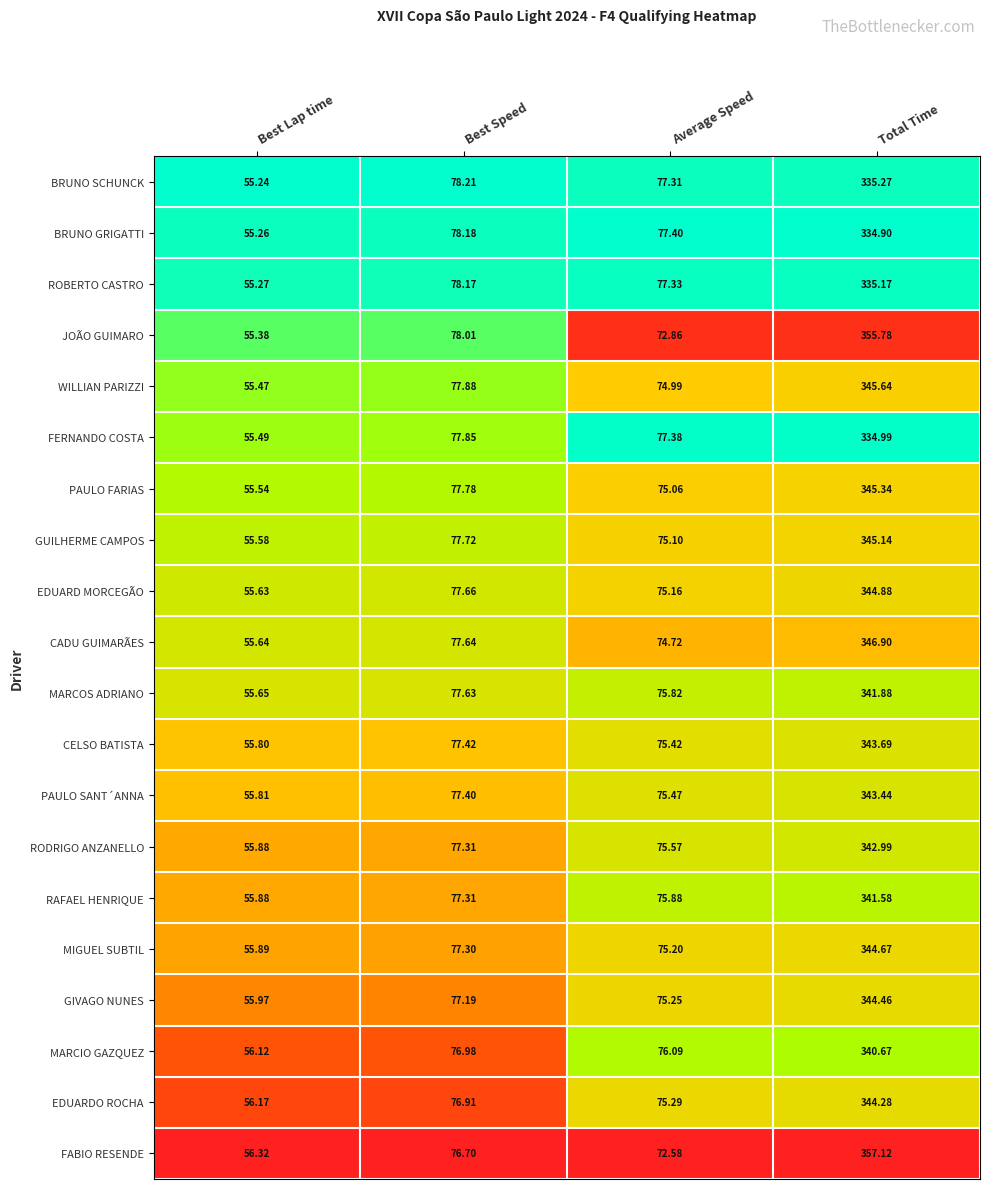

List the labels in order of GIVAGO NUNES value, largest first.

Total Time, Best Speed, Average Speed, Best Lap time